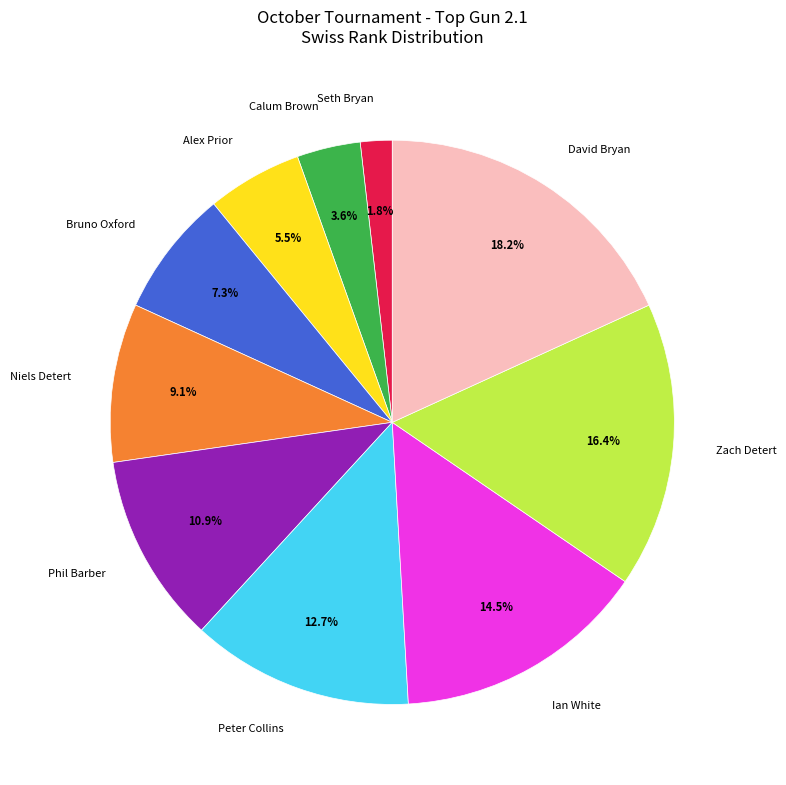

Combined, do Peter Collins and Niels Detert account for over 50%?

No